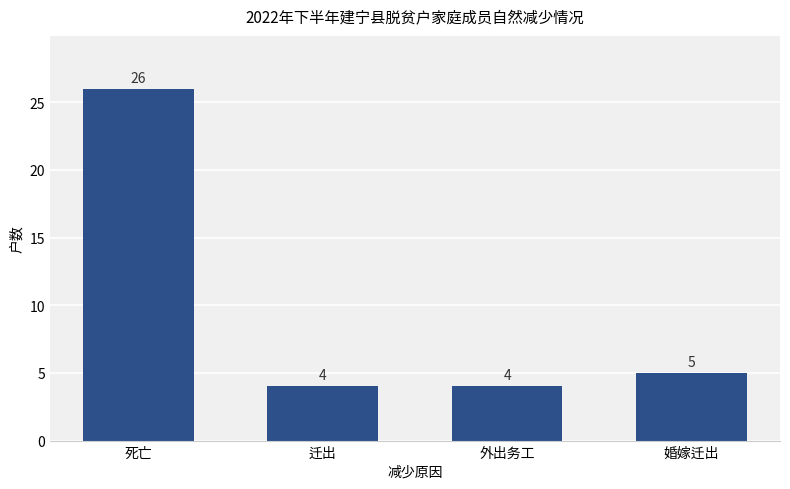

What position from the left is 外出务工?

3